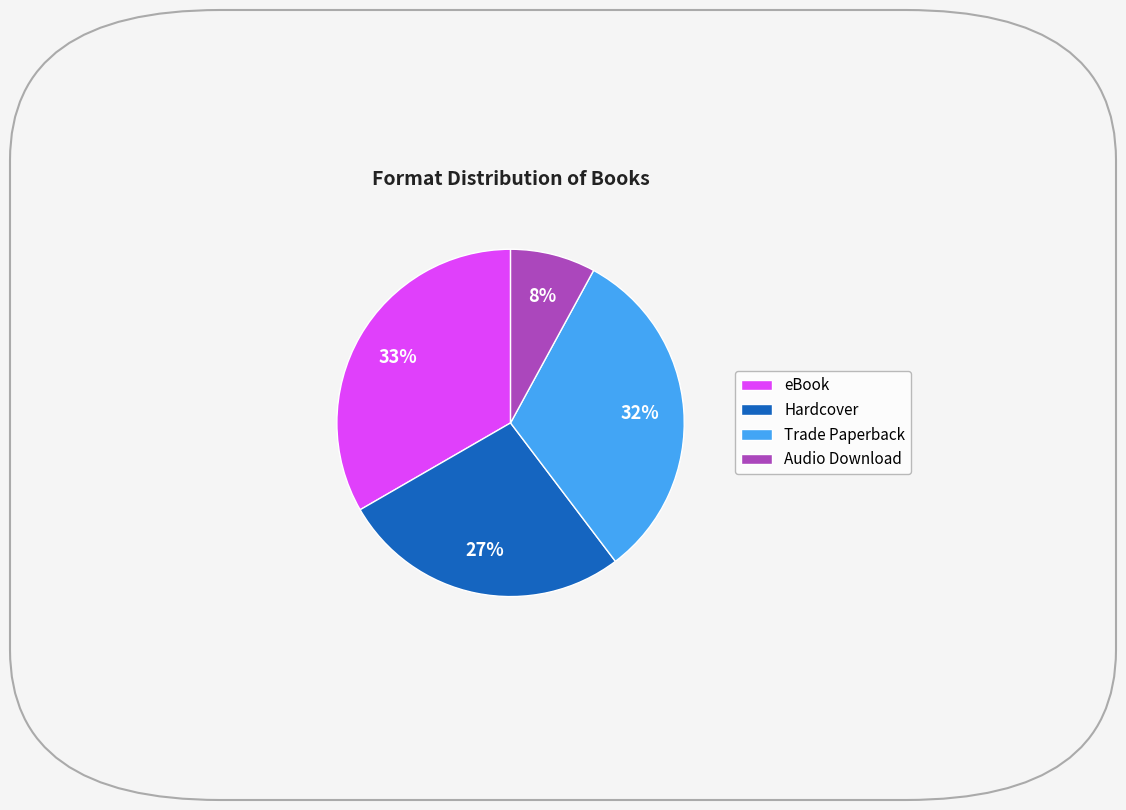

To the nearest percent, what is the difference between the eBook and Hardcover slice percentages?

6%